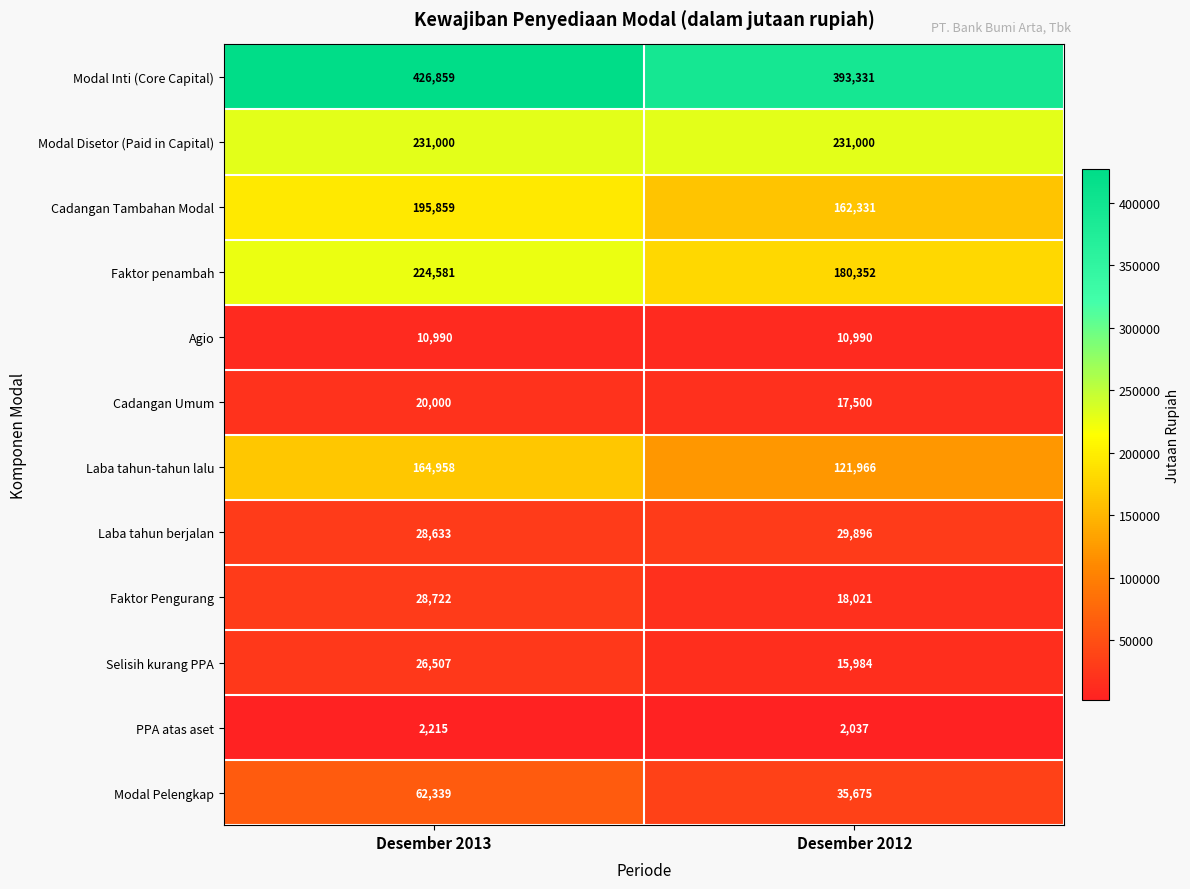

At which category is the sum across all series the highest?

Desember 2013